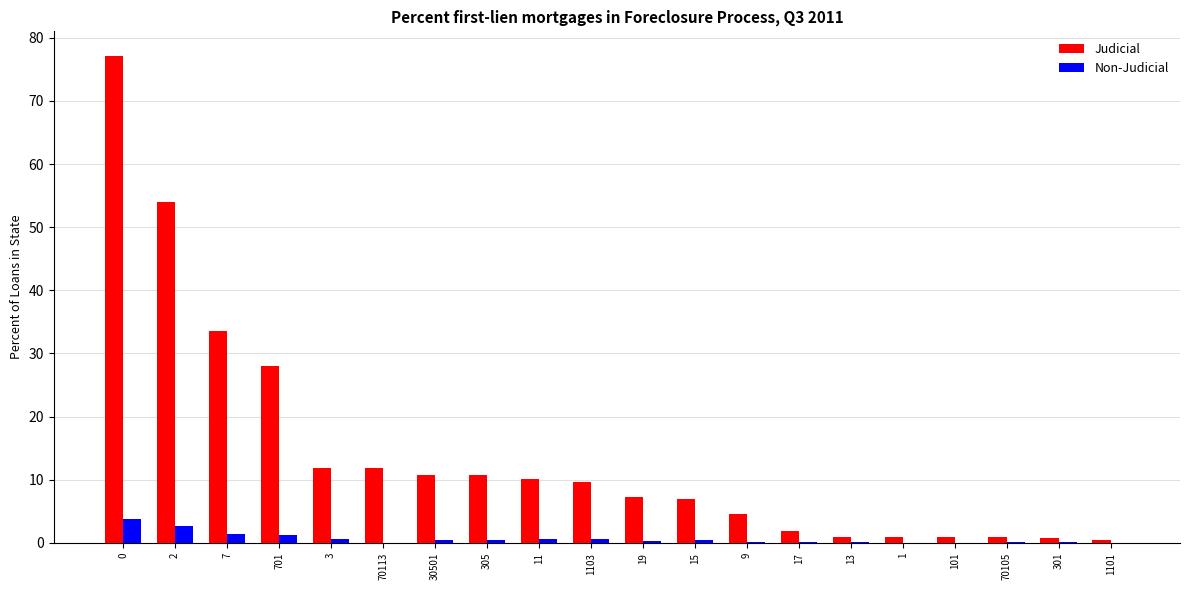

What is the approximate value of Non-Judicial at 7?

1.4